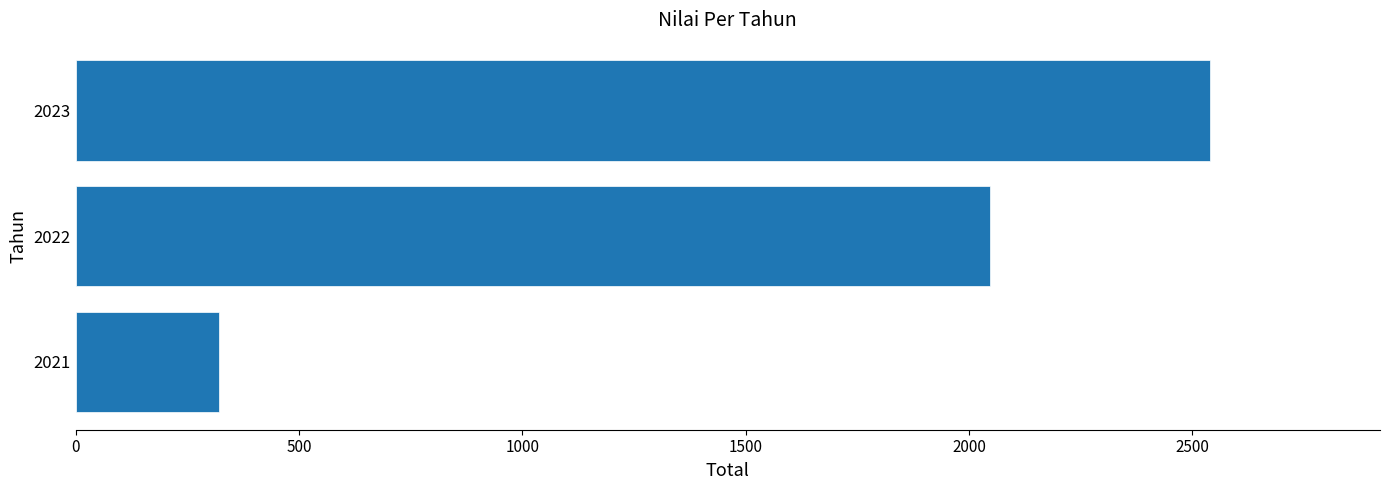

How many values are below 2047?

1